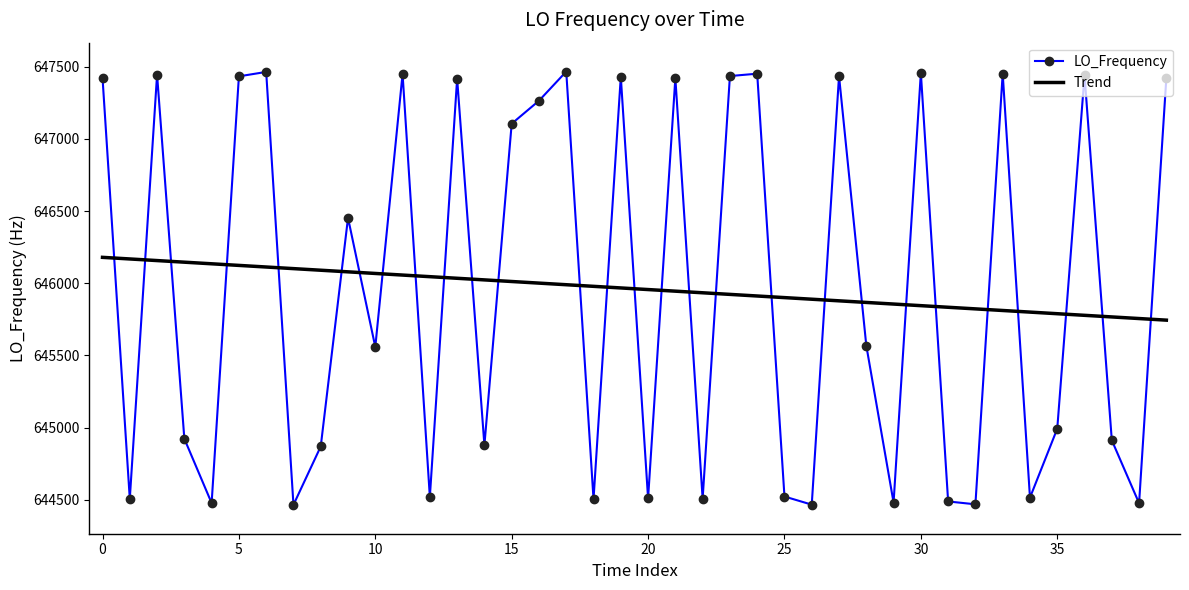

What is the difference between the maximum and minimum values in the Trend series?

434.9